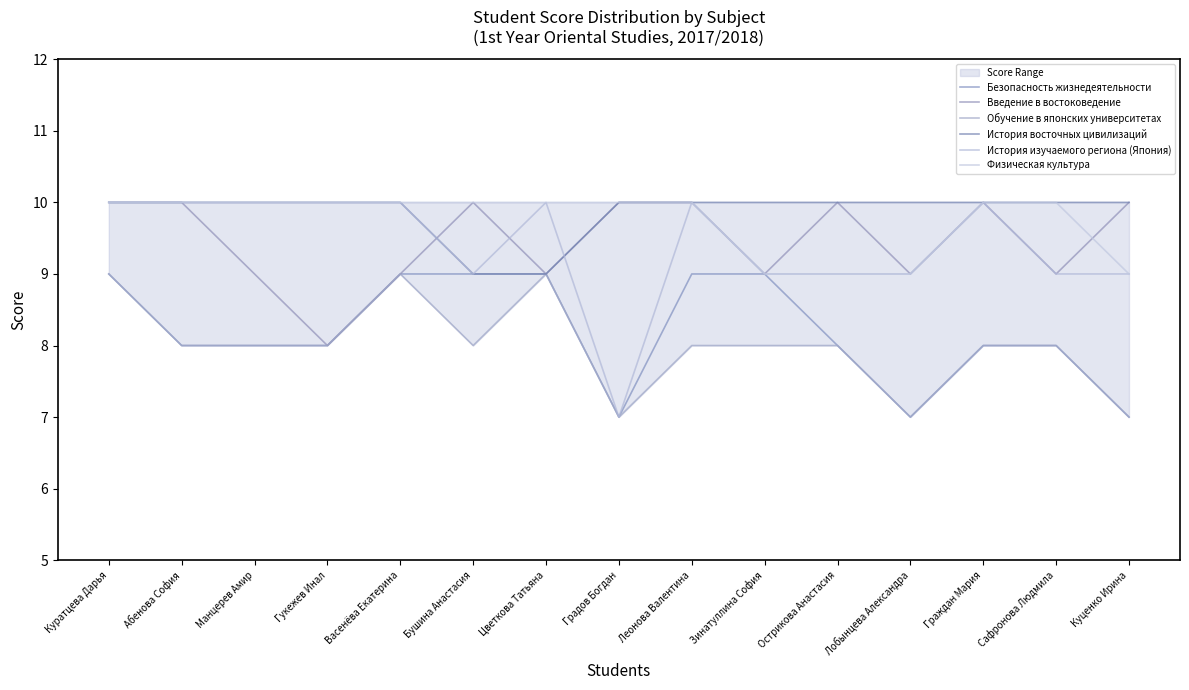

At which category is the sum across all series the highest?

Куратцева Дарья